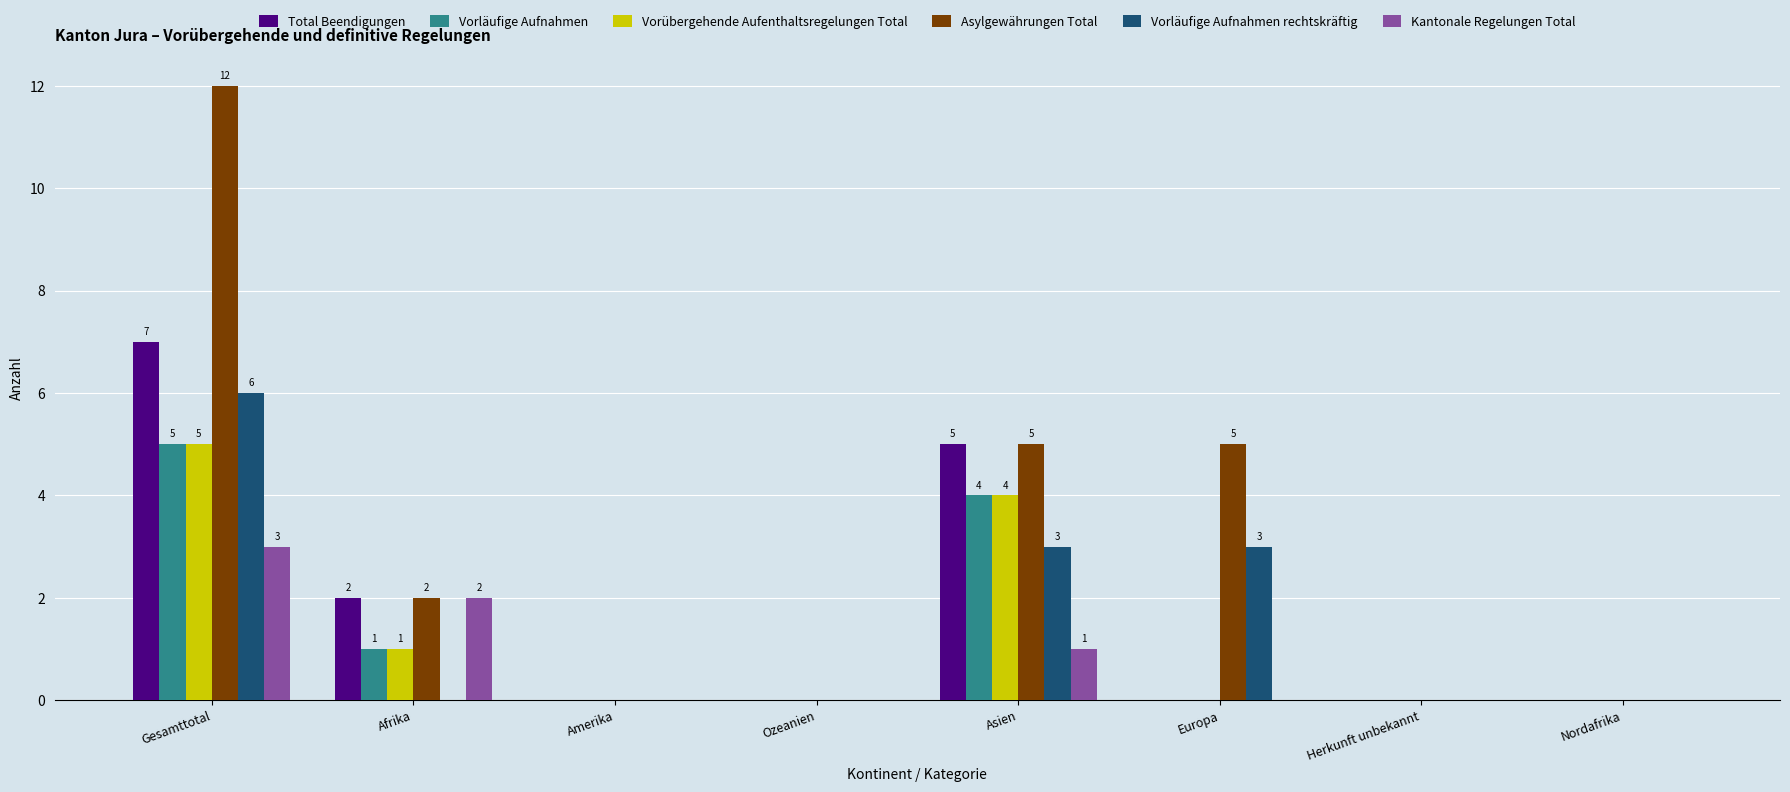

What is the spread (max minus min) of values at Asien?

4